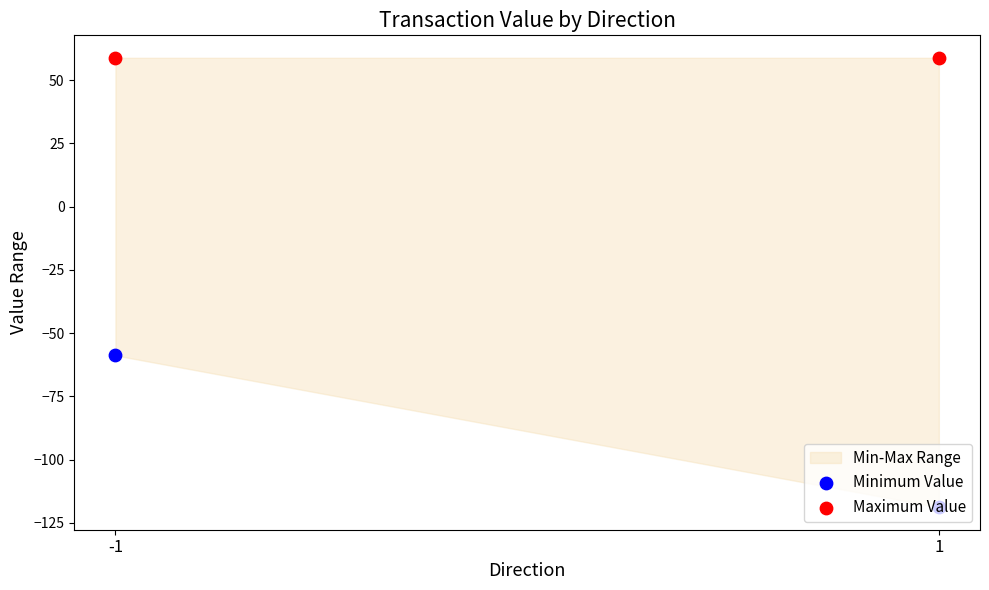

Is the value of Maximum Value at 1 greater than the value of Minimum Value at -1?

Yes